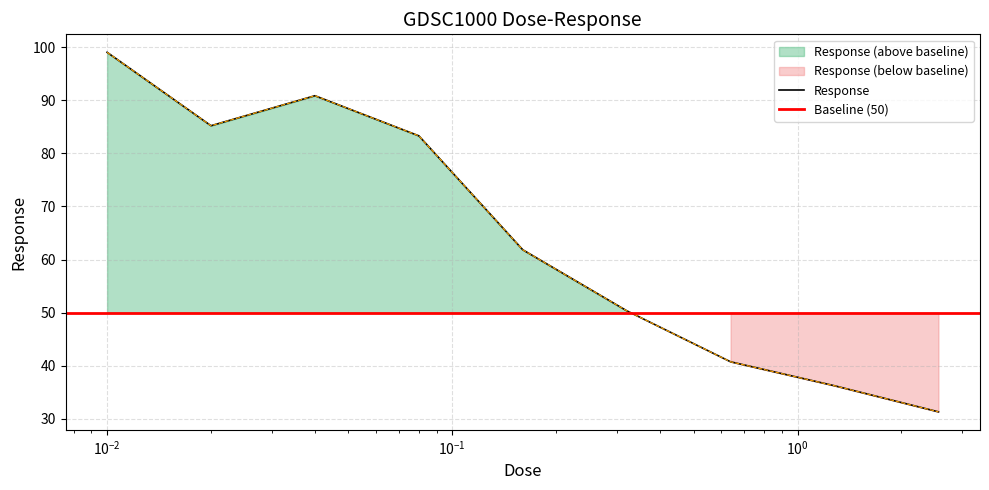

What is the minimum value shown in the chart?

31.3